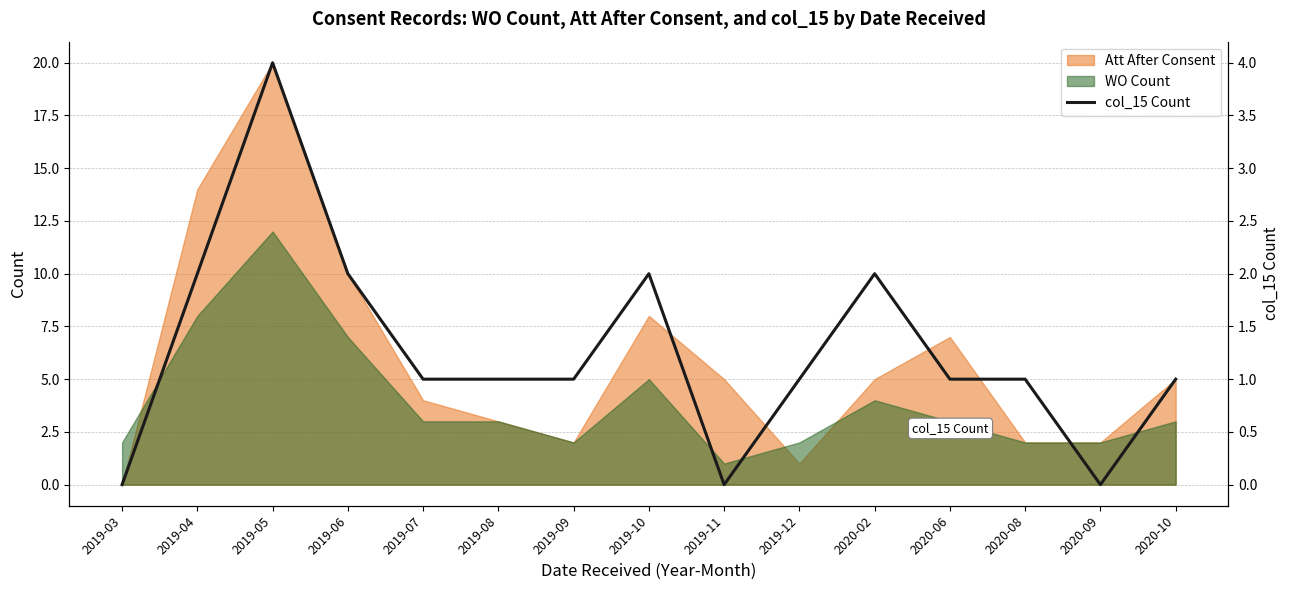

What is the label of the 13th point from the left?

2020-08